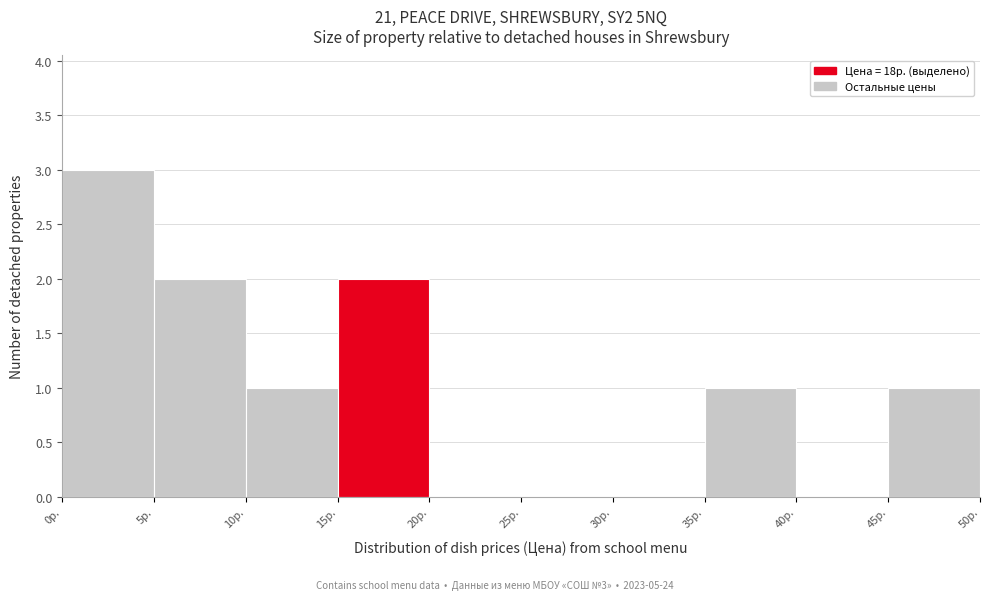

Which range on the x-axis has the tallest bar?

0 to 5